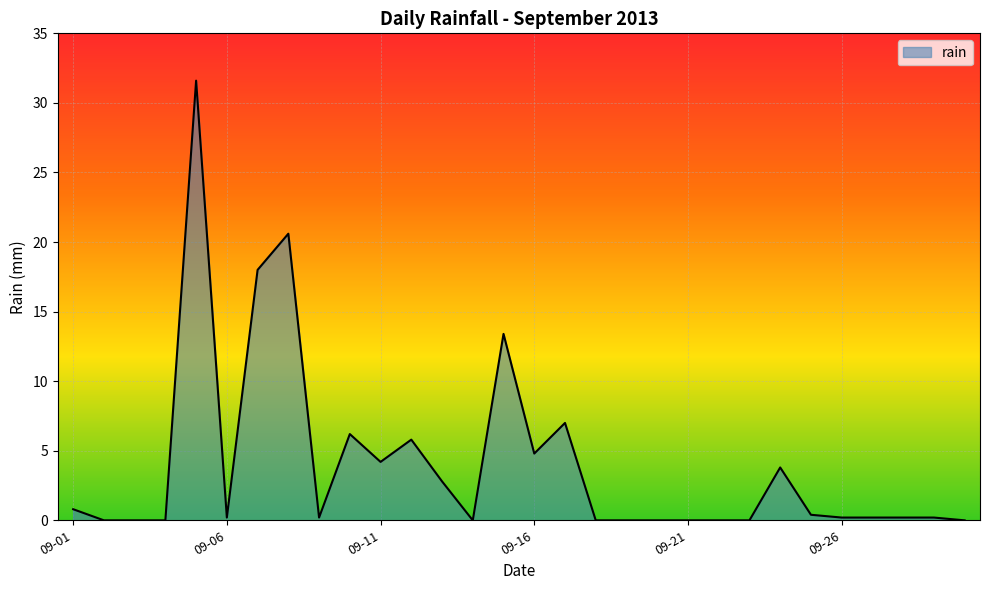

What is the greatest value displayed?

31.6